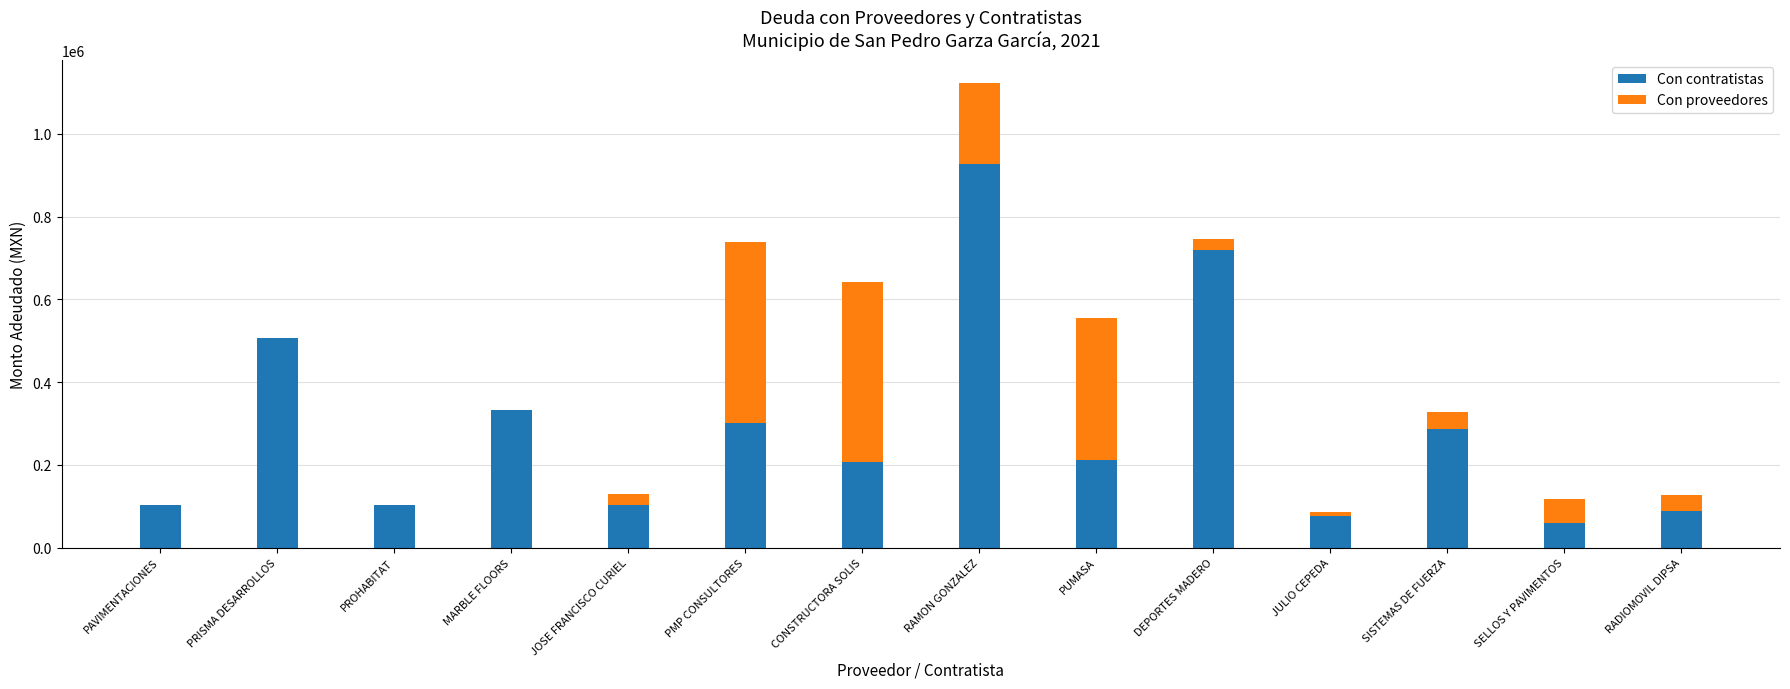

At which category is the sum across all series the highest?

RAMON GONZALEZ